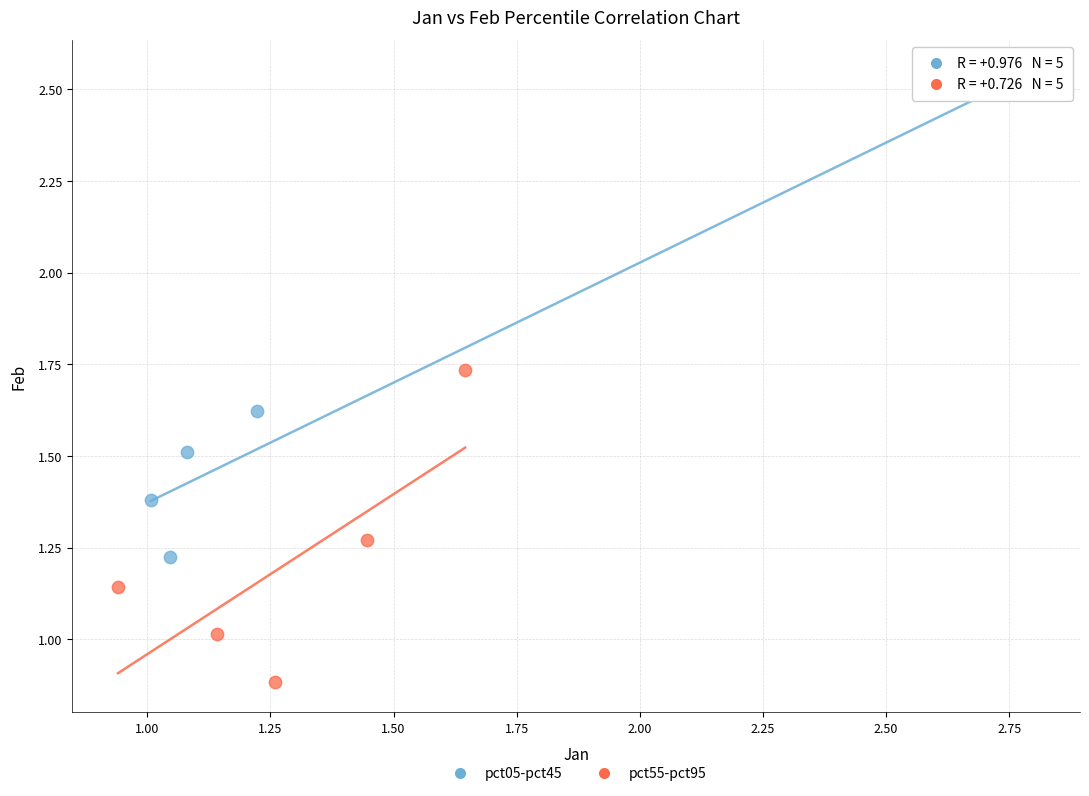

Which series reaches the maximum Y coordinate?

pct05-pct45